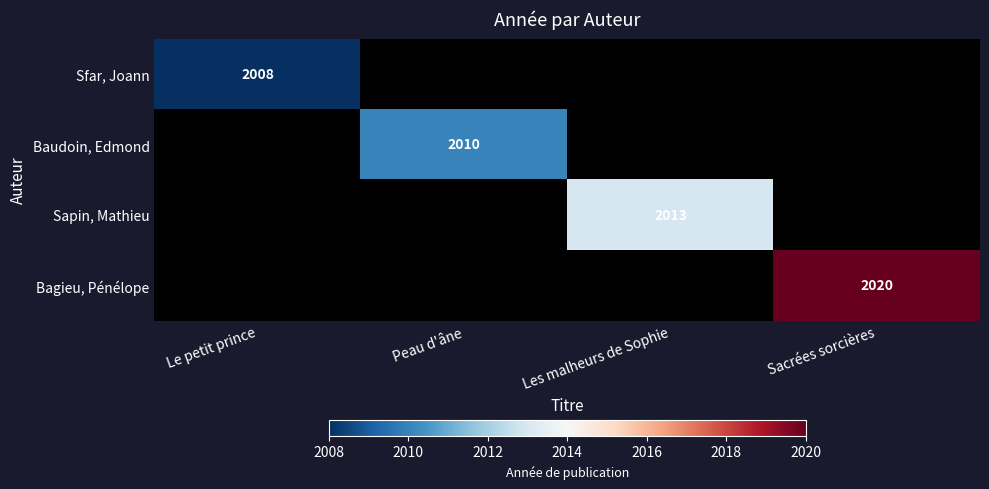

Count the number of categories in the chart.

4